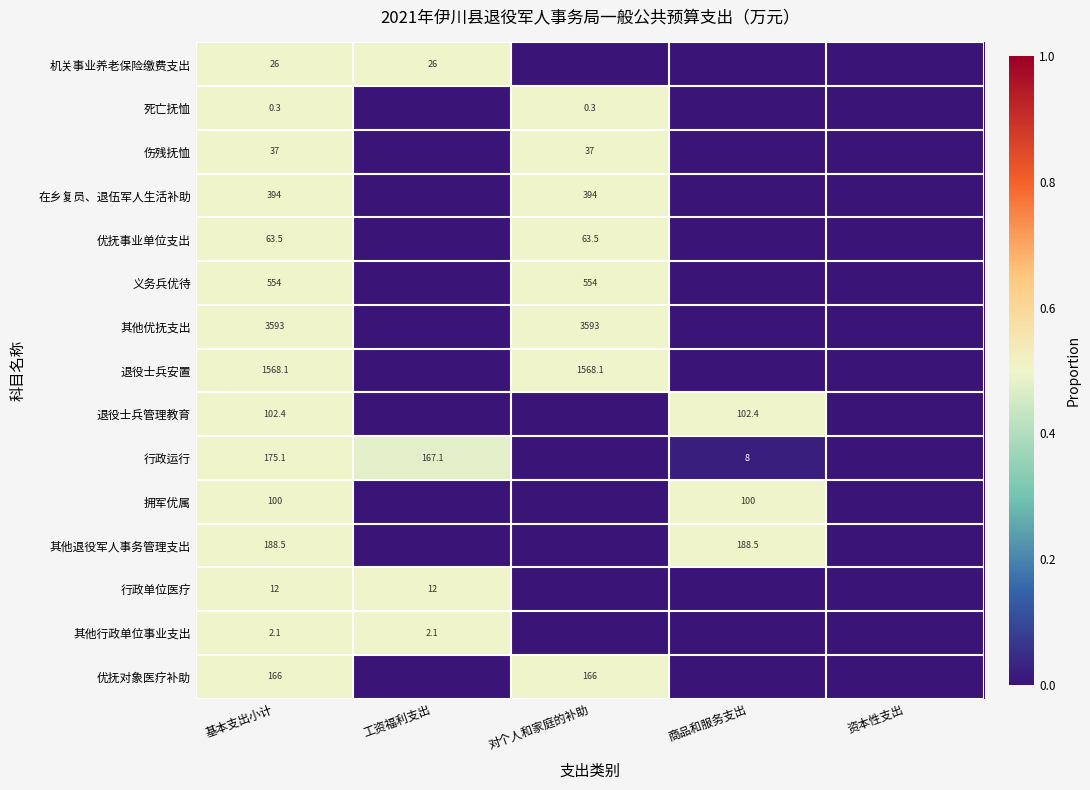

At which category is the sum across all series the highest?

基本支出小计